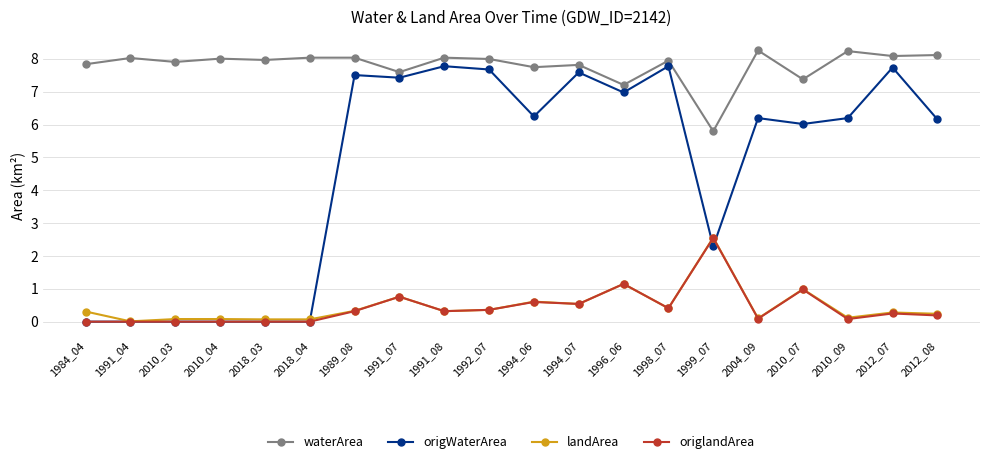

Is the value of origWaterArea at 1992_07 greater than the value of landArea at 1994_07?

Yes